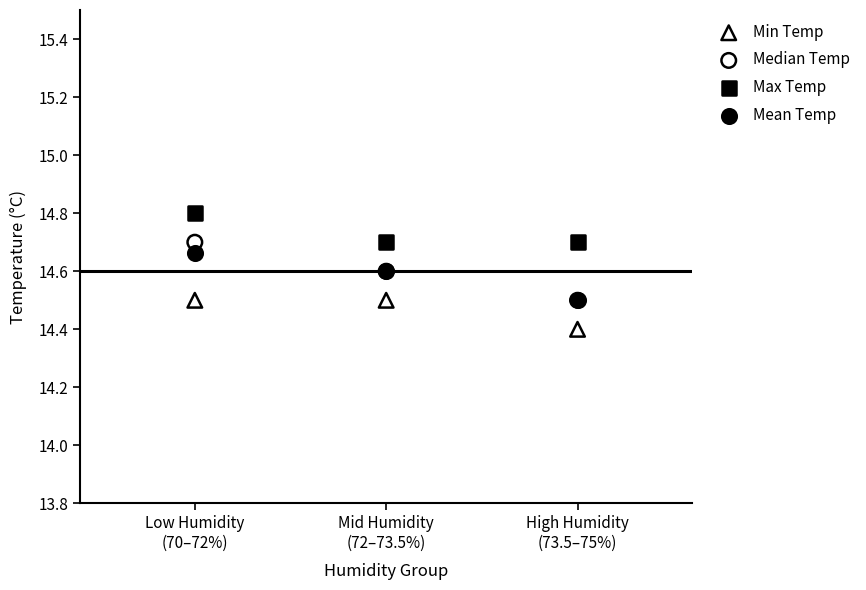

Across all series, what Y value is closest to 14?

14.4